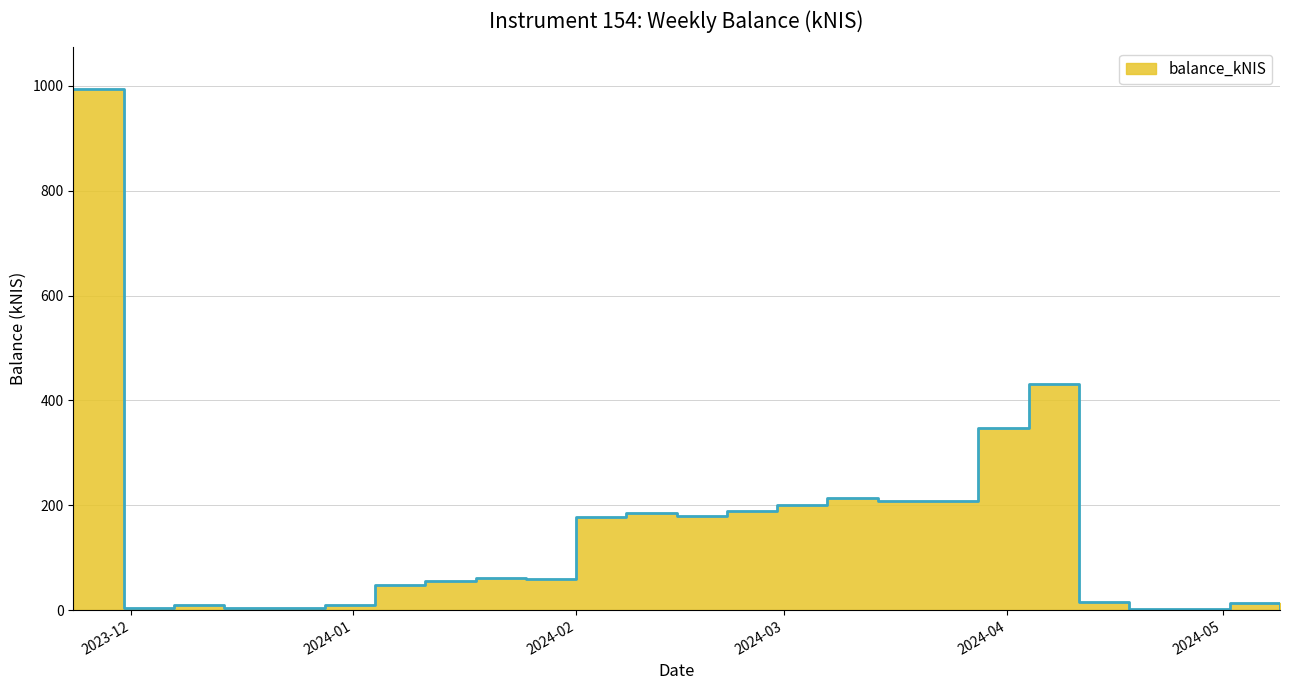

What is the label of the 2nd point from the right?

2024-05-02